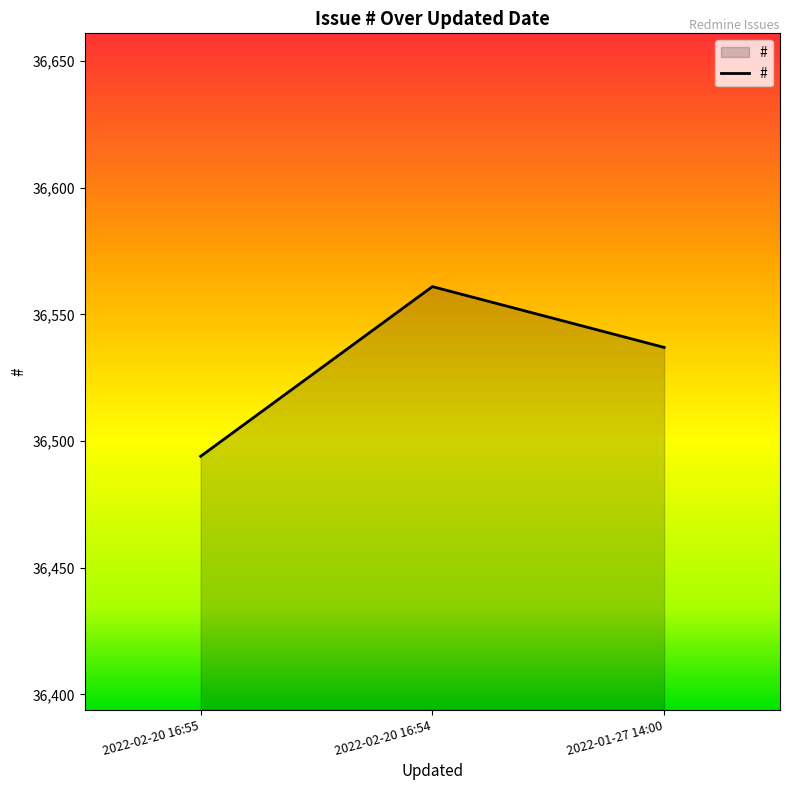

What is the smallest value displayed?

36494